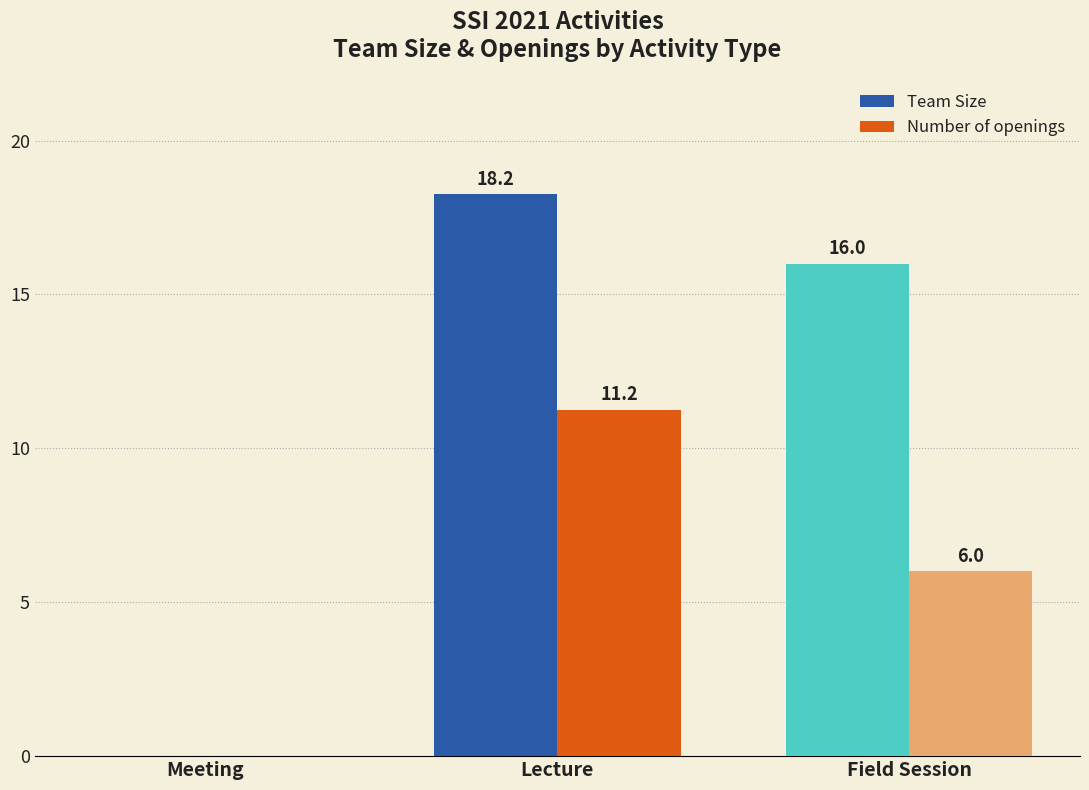

The Team Size series shows 0.0 at Meeting. True or false?

True